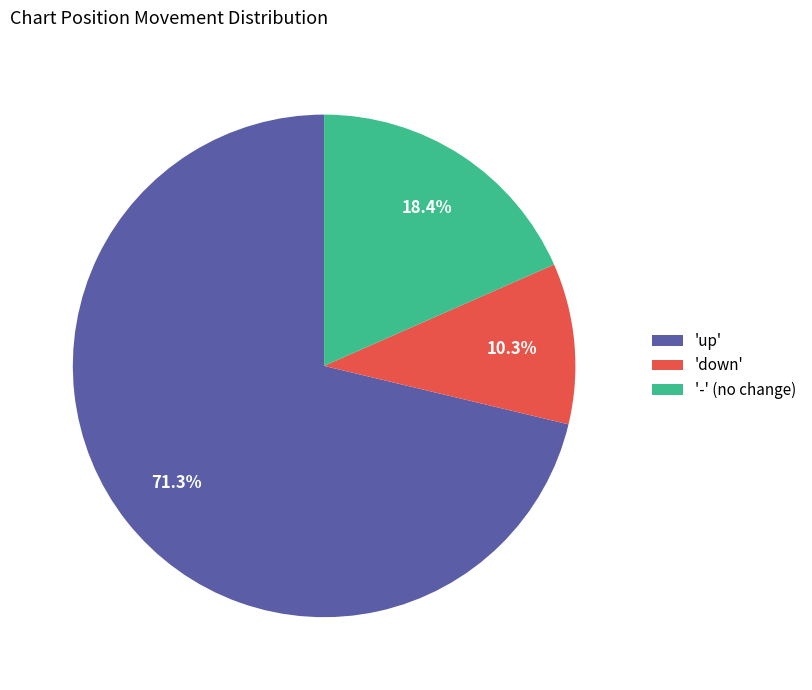

How many slices are in this pie chart?

3